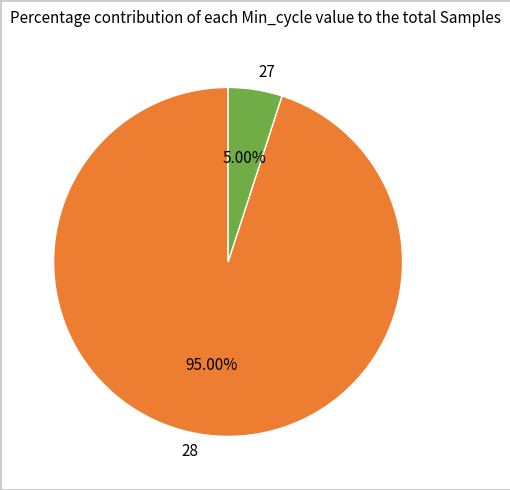

Combined, do 27 and 28 account for over 50%?

Yes